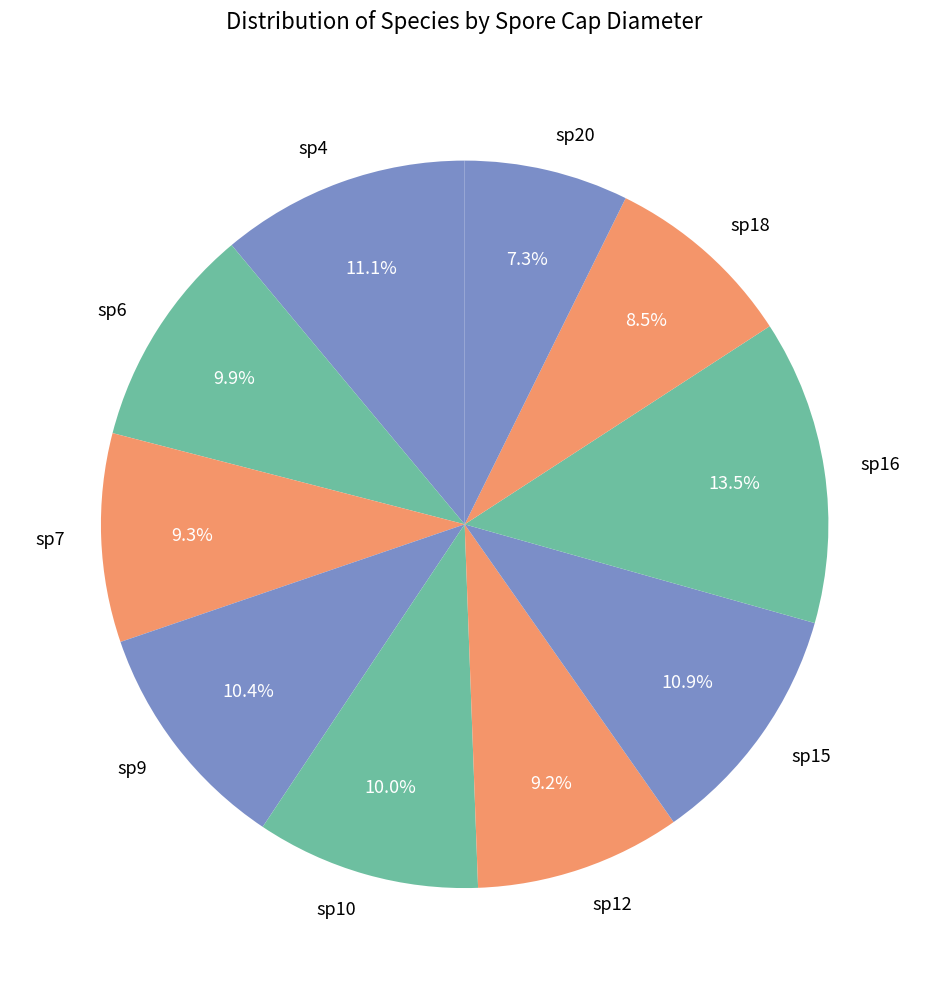

To the nearest percent, what is the difference between the largest and smallest slice percentages?

6%